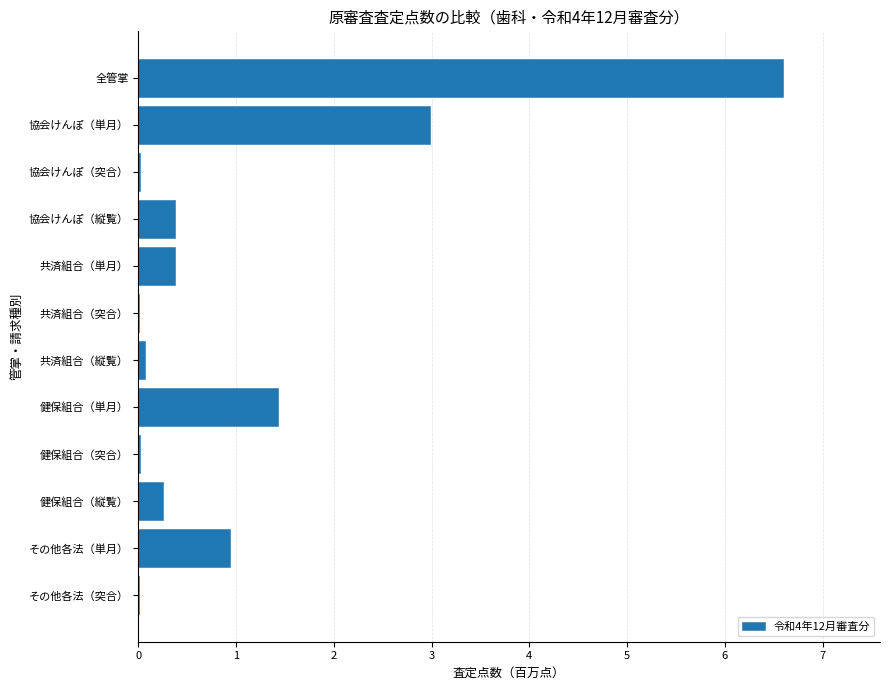

What is the sum of all values?

13.1